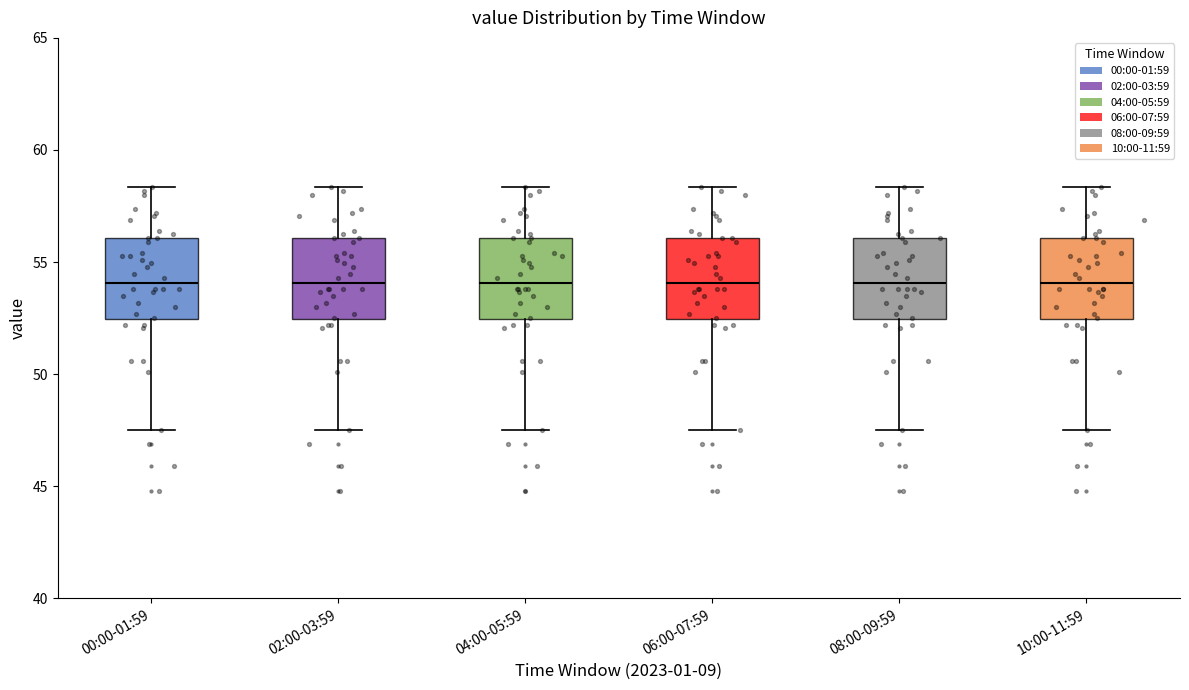

Where is the upper edge of the box for 10:00-11:59 on the y-axis? The values are not printed on the chart, so give them approximately, as read against the axis.

56.0